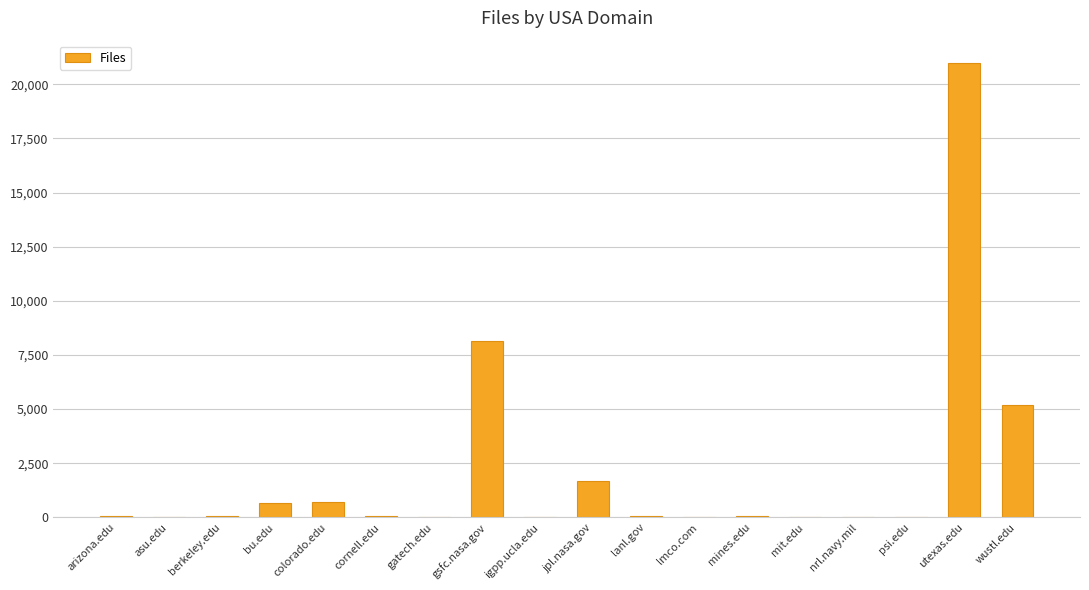

The chart shows a value of 653 at bu.edu. True or false?

True